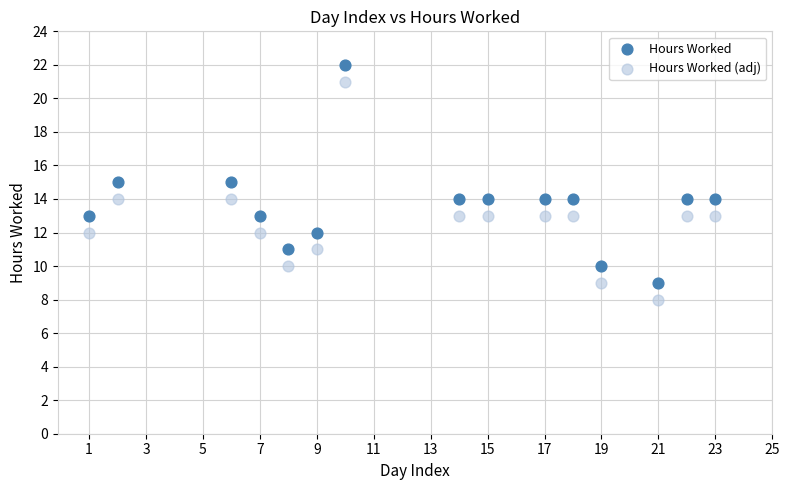

Which series reaches the maximum Y coordinate?

Hours Worked